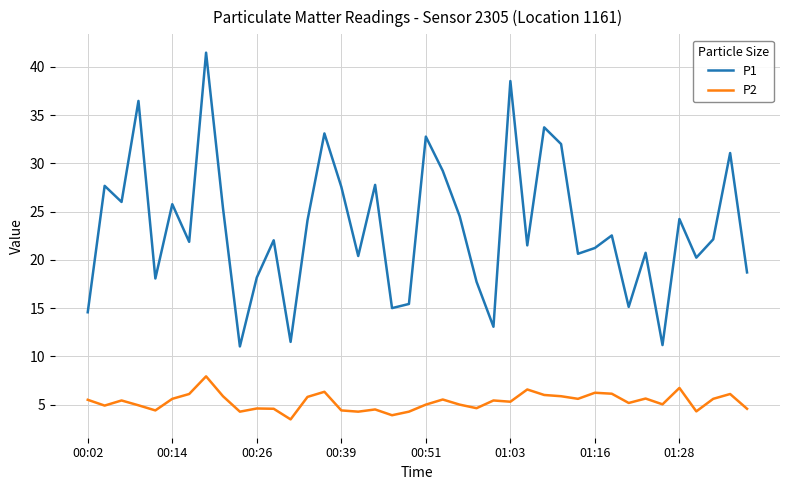

Rank the series by their maximum value, from highest to lowest.

P1, P2